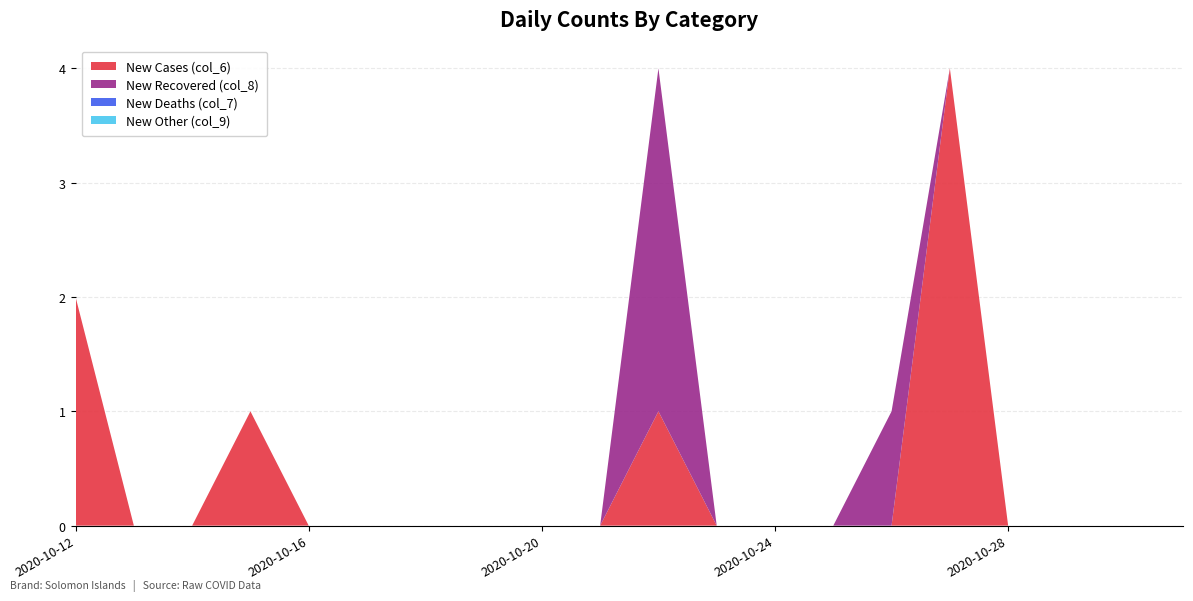

Reading left to right, what are all the values shown in this chart?

New Cases (col_6): 2	0	0	1	0	0	0	0	0	0	1	0	0	0	0	4	0	0	0	0
New Recovered (col_8): 0	0	0	0	0	0	0	0	0	0	3	0	0	0	1	0	0	0	0	0
New Deaths (col_7): 0	0	0	0	0	0	0	0	0	0	0	0	0	0	0	0	0	0	0	0
New Other (col_9): 0	0	0	0	0	0	0	0	0	0	0	0	0	0	0	0	0	0	0	0